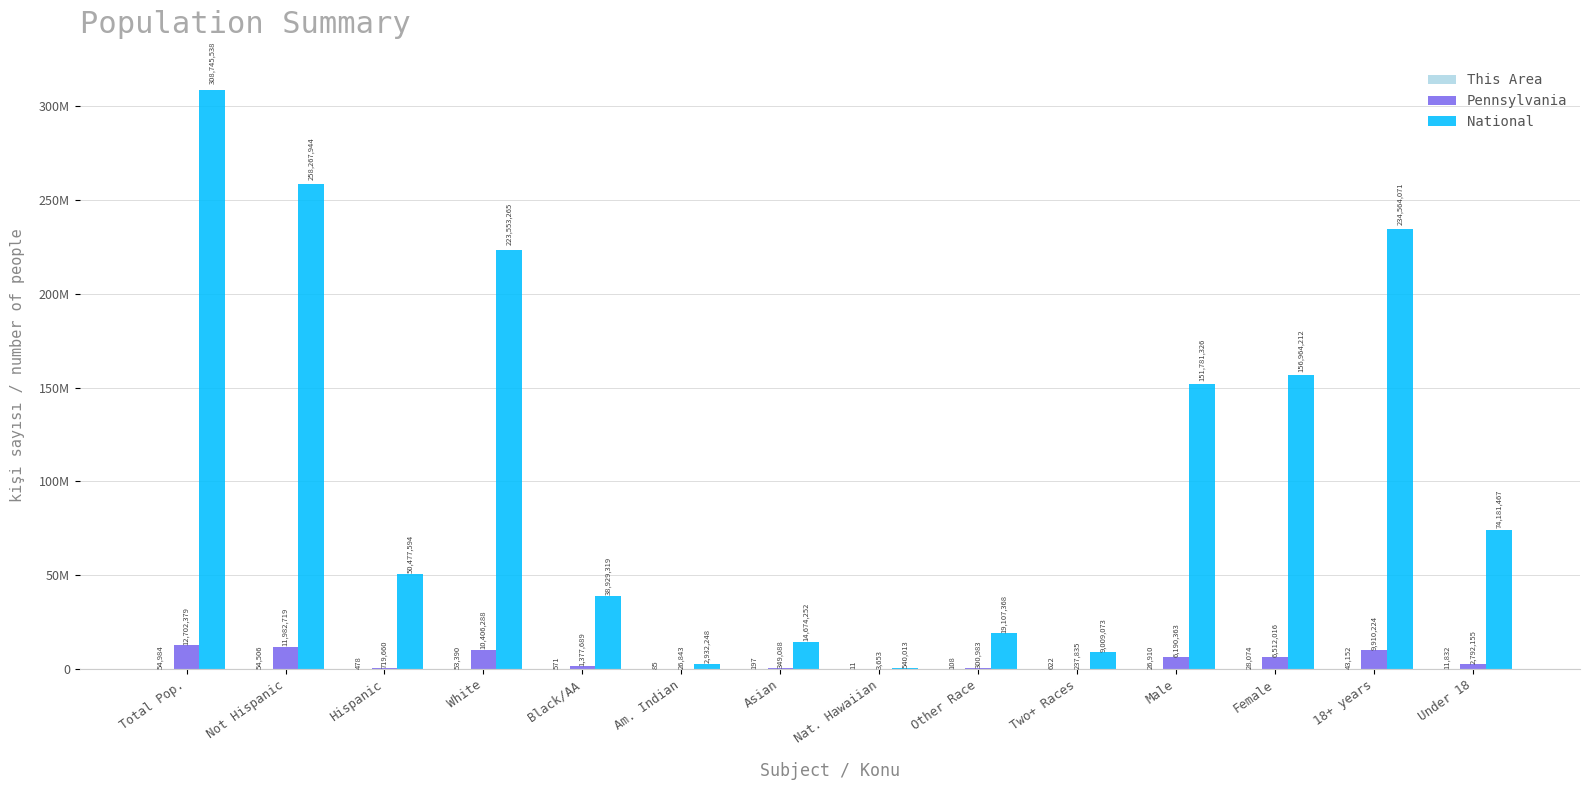

Are the bars grouped side by side (vs. stacked)?

Yes